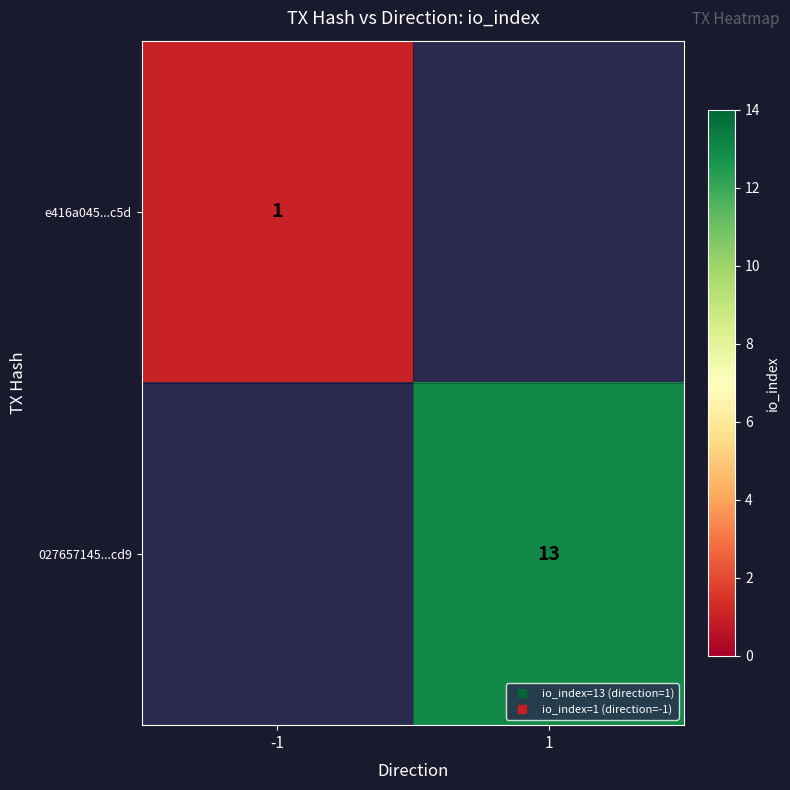

Which label corresponds to the largest value in the chart?

1